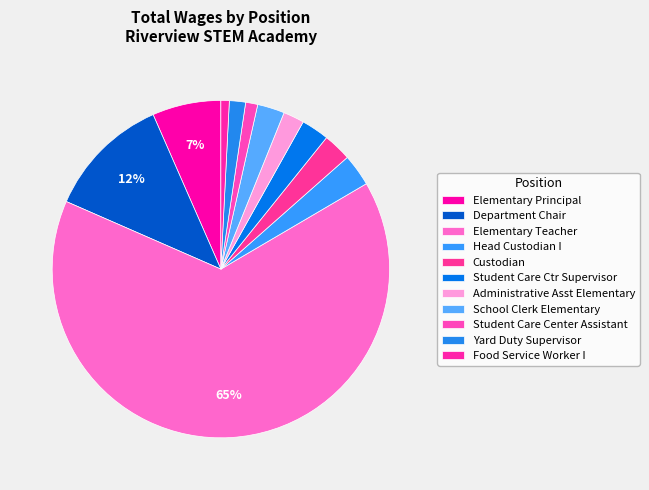

Which slice is the smallest?

Food Service Worker I